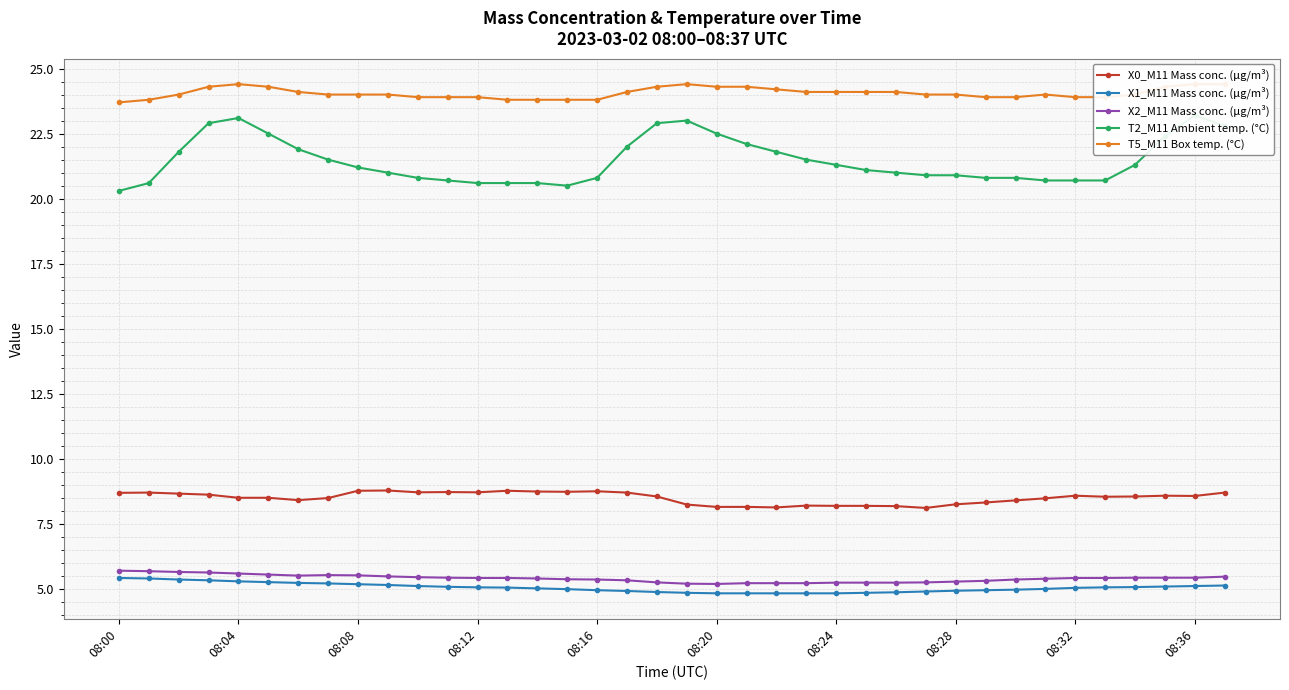

Reading left to right, list all the values displayed in this chart.

X0_M11 Mass conc. (μg/m³): 8.7	8.7	8.7	8.6	8.5	8.5	8.4	8.5	8.8	8.8	8.7	8.7	8.7	8.8	8.8	8.7	8.8	8.7	8.6	8.2	8.2	8.2	8.1	8.2	8.2	8.2	8.2	8.1	8.3	8.3	8.4	8.5	8.6	8.6	8.6	8.6	8.6	8.7
X1_M11 Mass conc. (μg/m³): 5.4	5.4	5.4	5.3	5.3	5.3	5.2	5.2	5.2	5.2	5.1	5.1	5.1	5.1	5.0	5.0	5.0	4.9	4.9	4.9	4.8	4.8	4.8	4.8	4.8	4.9	4.9	4.9	4.9	5.0	5.0	5.0	5.0	5.1	5.1	5.1	5.1	5.1
X2_M11 Mass conc. (μg/m³): 5.7	5.7	5.7	5.6	5.6	5.6	5.5	5.5	5.5	5.5	5.5	5.4	5.4	5.4	5.4	5.4	5.4	5.3	5.3	5.2	5.2	5.2	5.2	5.2	5.2	5.2	5.2	5.3	5.3	5.3	5.4	5.4	5.4	5.4	5.4	5.4	5.4	5.5
T2_M11 Ambient temp. (°C): 20.3	20.6	21.8	22.9	23.1	22.5	21.9	21.5	21.2	21.0	20.8	20.7	20.6	20.6	20.6	20.5	20.8	22.0	22.9	23.0	22.5	22.1	21.8	21.5	21.3	21.1	21.0	20.9	20.9	20.8	20.8	20.7	20.7	20.7	21.3	22.4	23.2	22.8
T5_M11 Box temp. (°C): 23.7	23.8	24.0	24.3	24.4	24.3	24.1	24.0	24.0	24.0	23.9	23.9	23.9	23.8	23.8	23.8	23.8	24.1	24.3	24.4	24.3	24.3	24.2	24.1	24.1	24.1	24.1	24.0	24.0	23.9	23.9	24.0	23.9	23.9	24.0	24.3	24.4	24.4